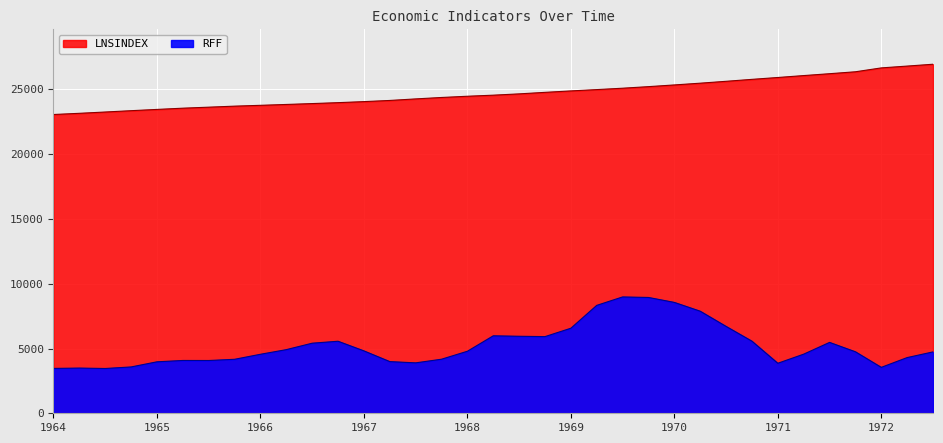

How many distinct data groups are displayed?

2